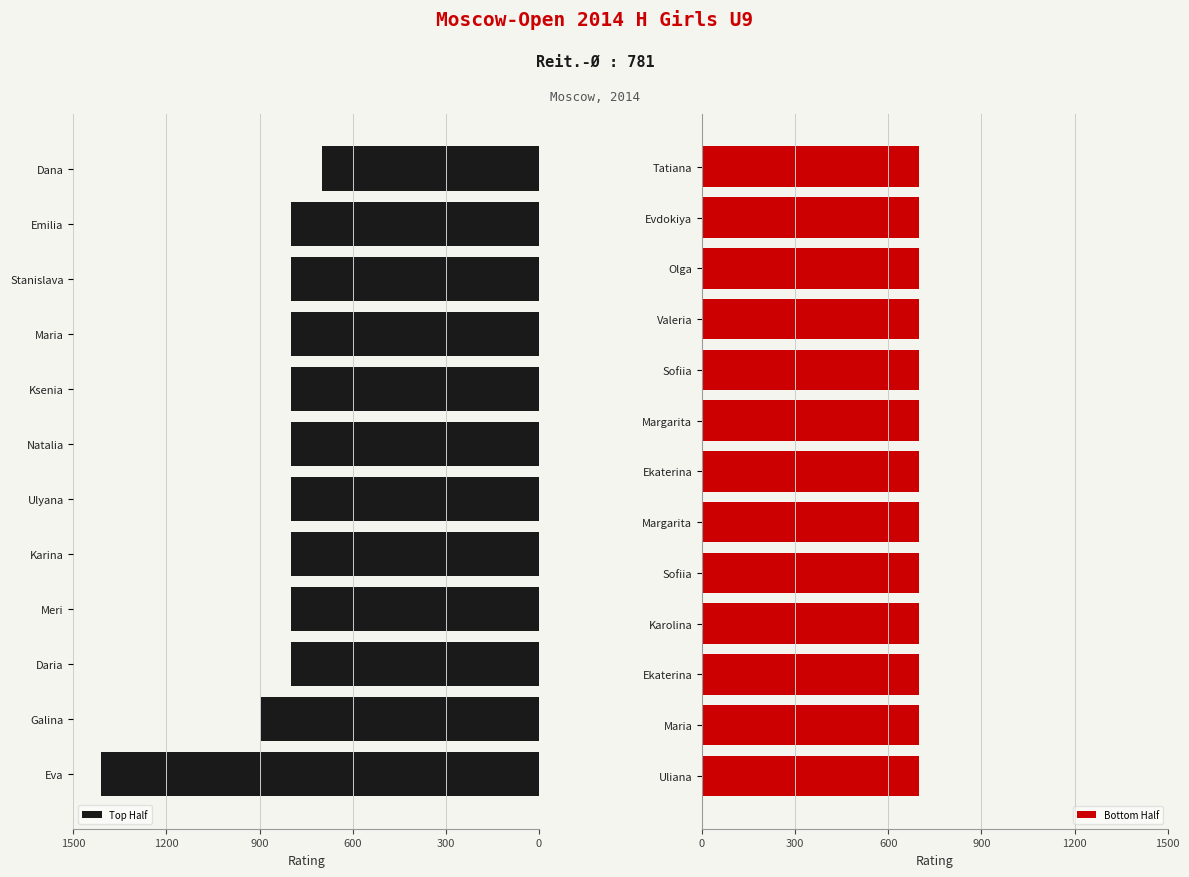

What is the change in value from Oreshkina Natalia to Malysheva Valeria?

-100